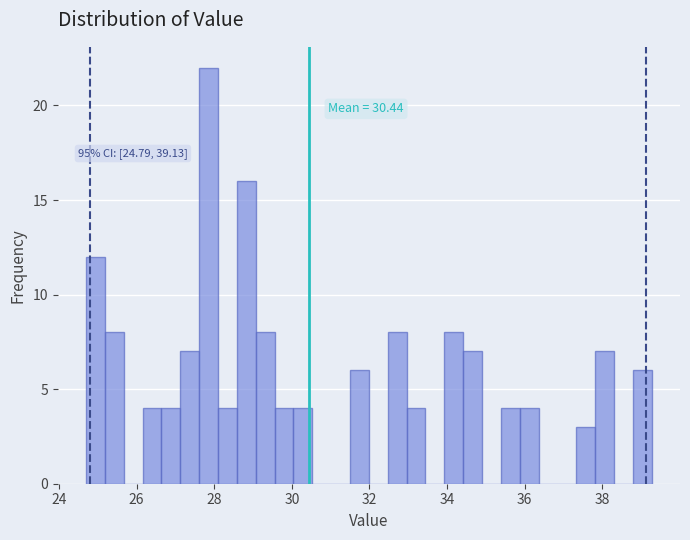

Around what value on the x-axis is the tallest bar? Give the approximate position of its centre, as read against the axis.

27.8